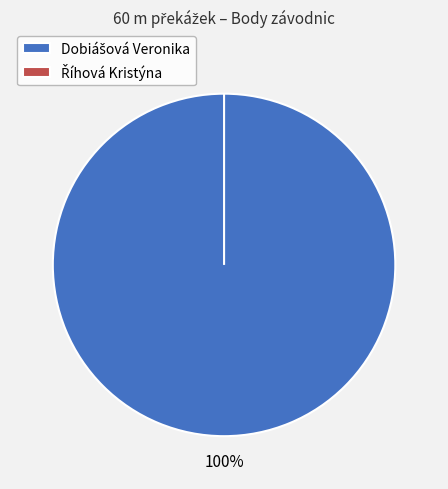

How many segments does this pie chart have?

2